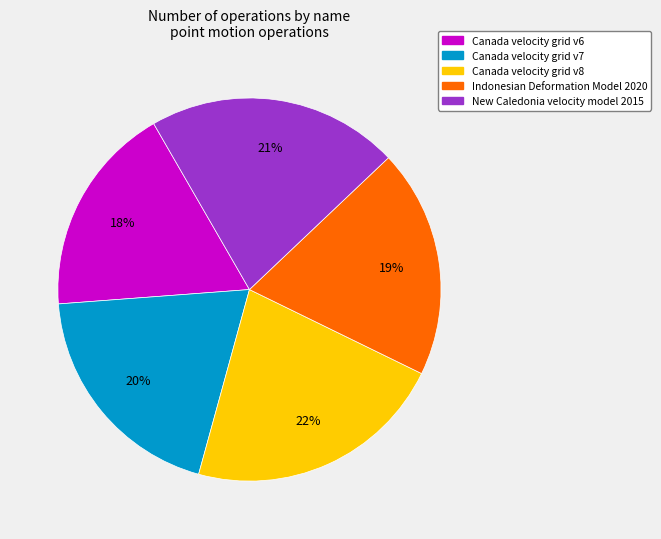

Count the number of slices in the pie.

5